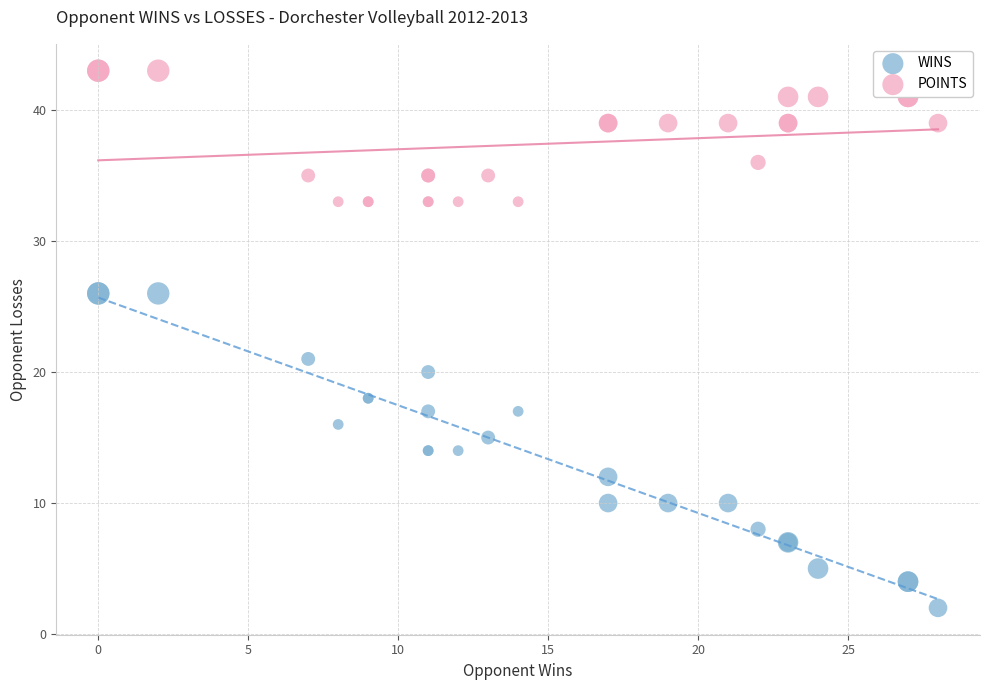

Which series contains the highest Y value?

POINTS